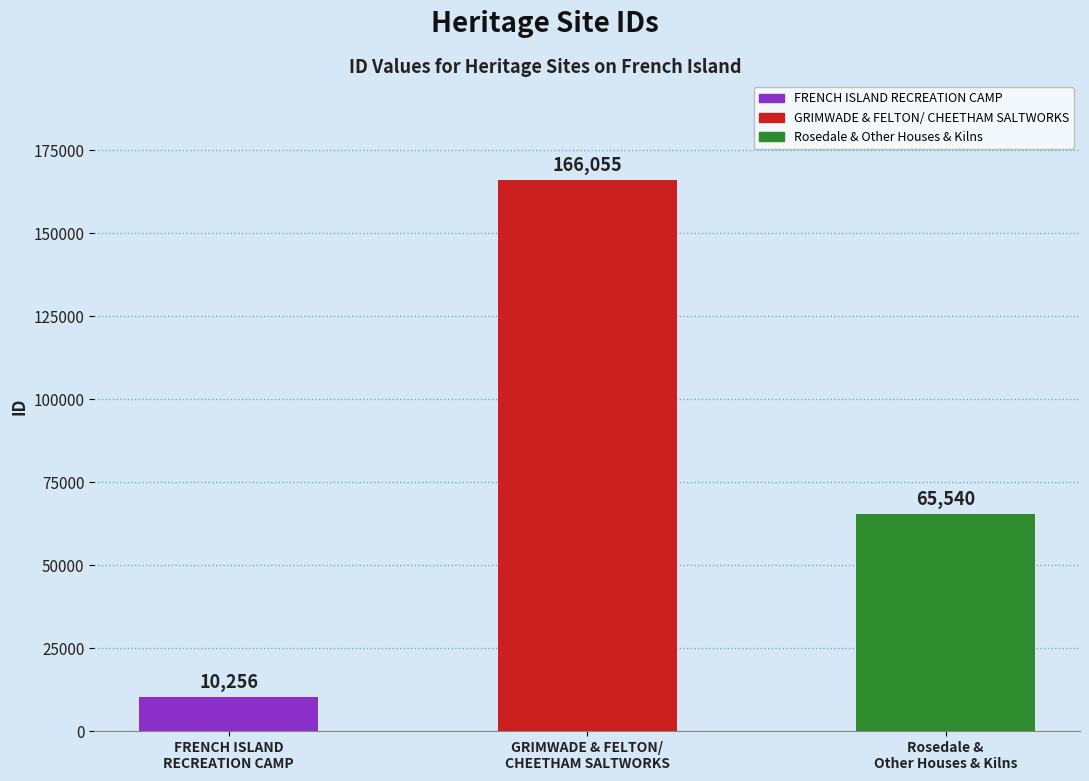

Does the chart contain stacked bars?

No